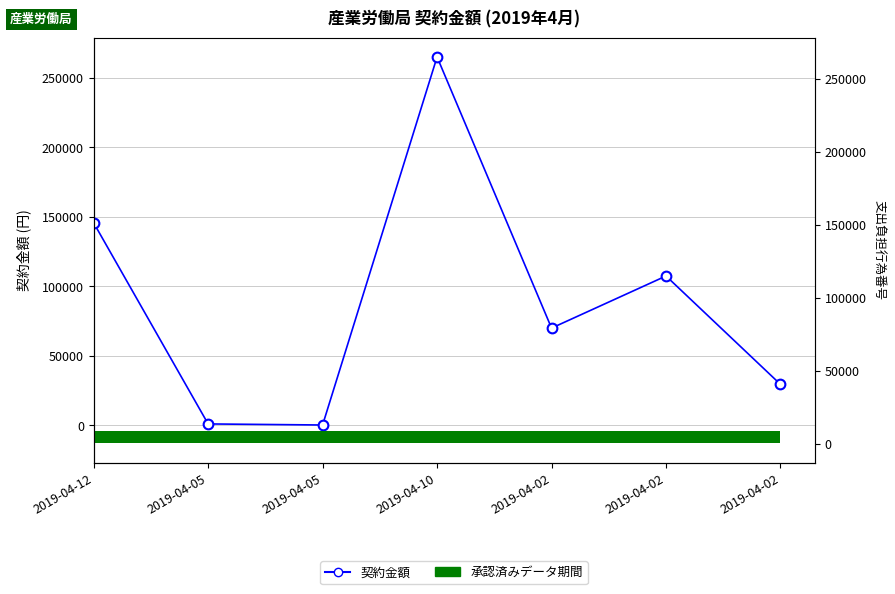

What is the label of the 2nd bar from the left?

2019-04-05